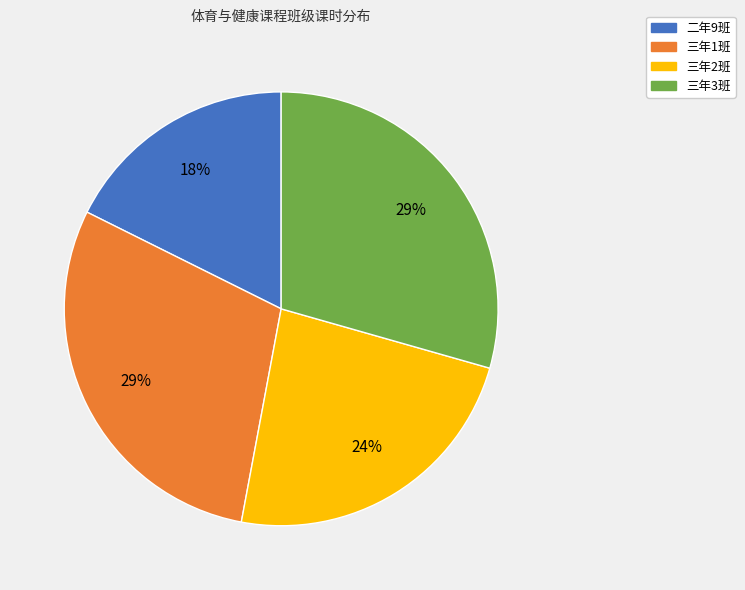

How many slices are in this pie chart?

4